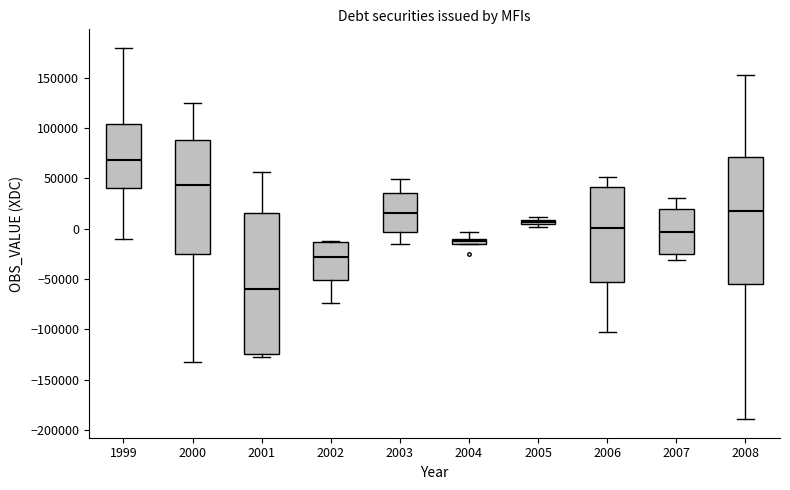

Which box's median line is the lowest?

2001